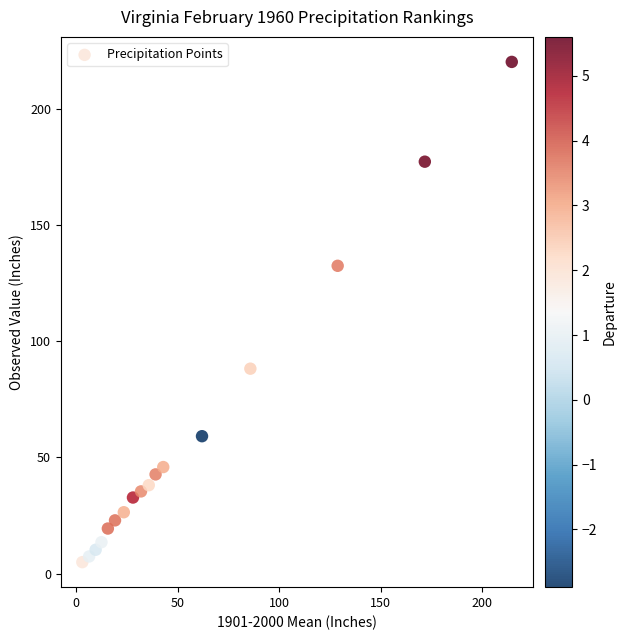

What Y value in the scatter plot is closest to 112?

132.5